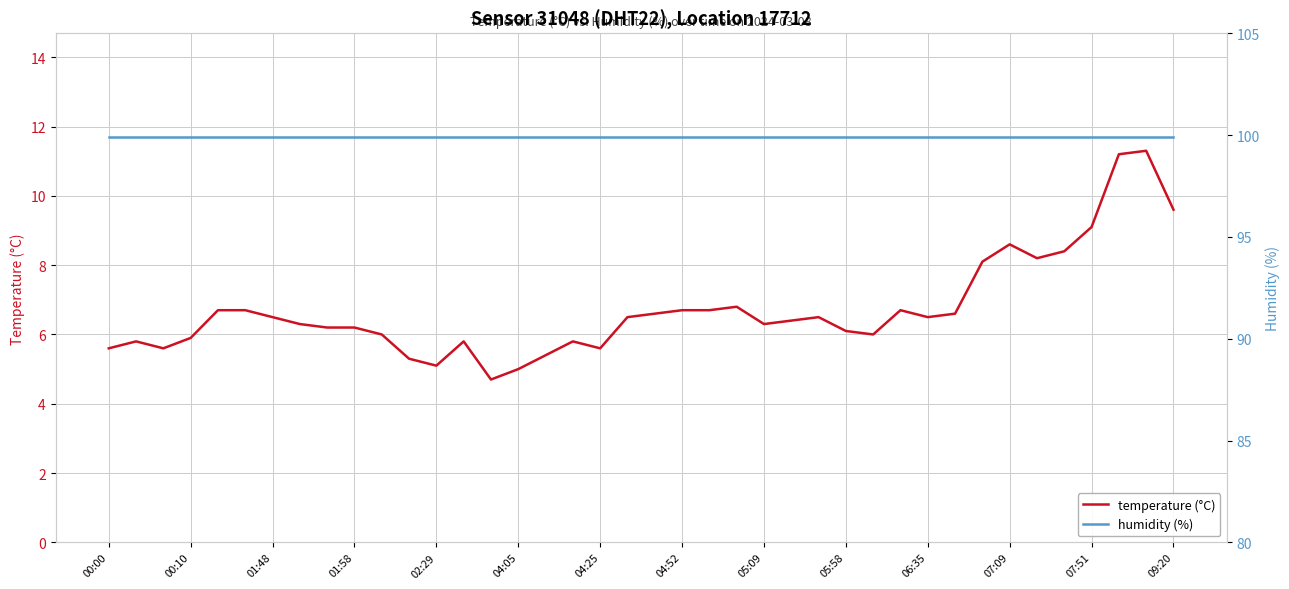

True or false: temperature (°C) and humidity (%) cross at least once.

False